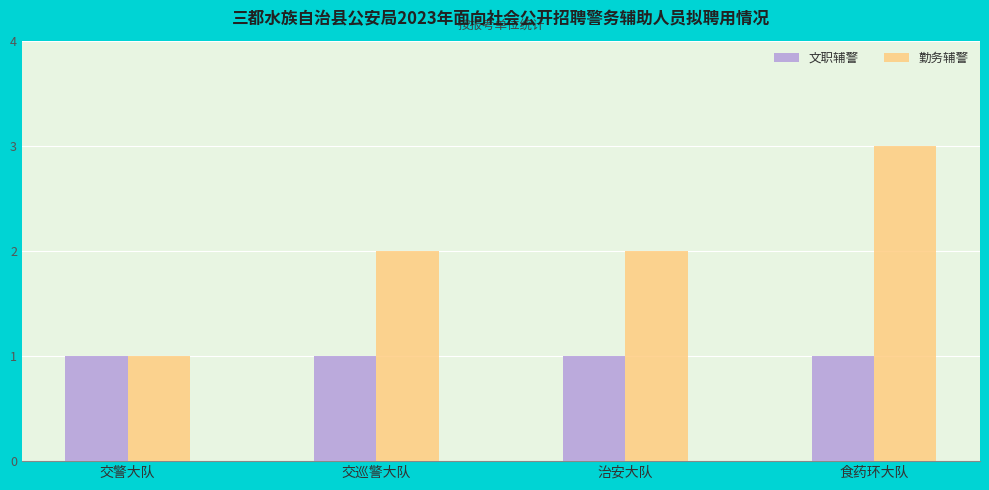

At which category is the sum across all series the highest?

食药环大队